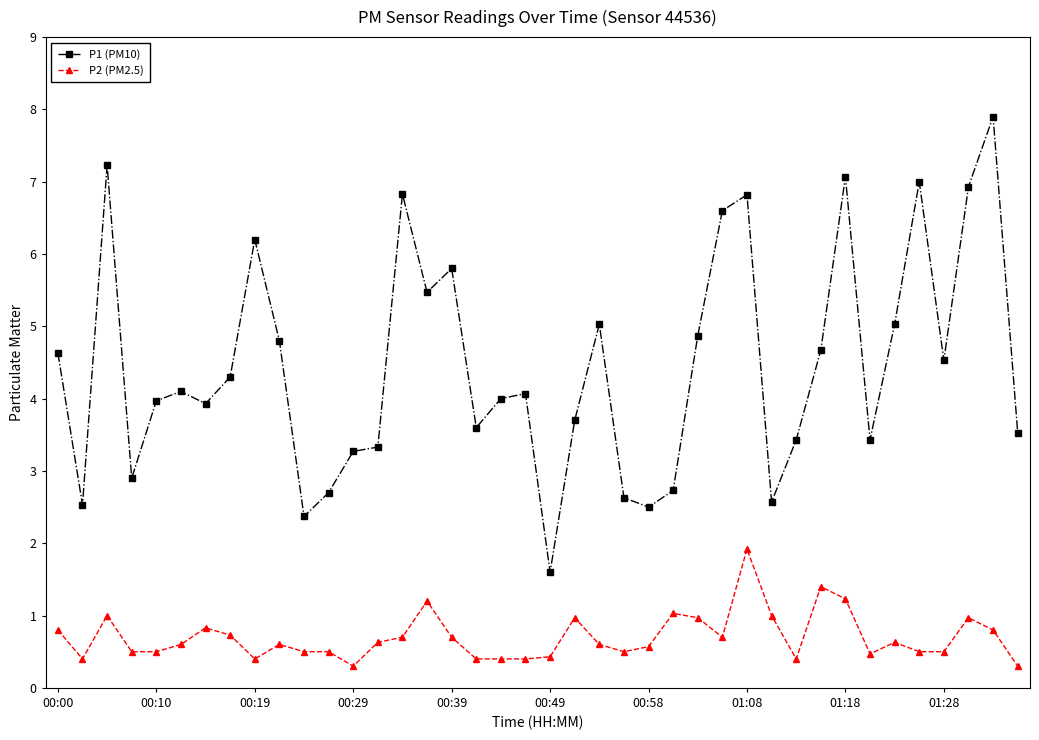

What is the minimum value shown in the chart?

0.3